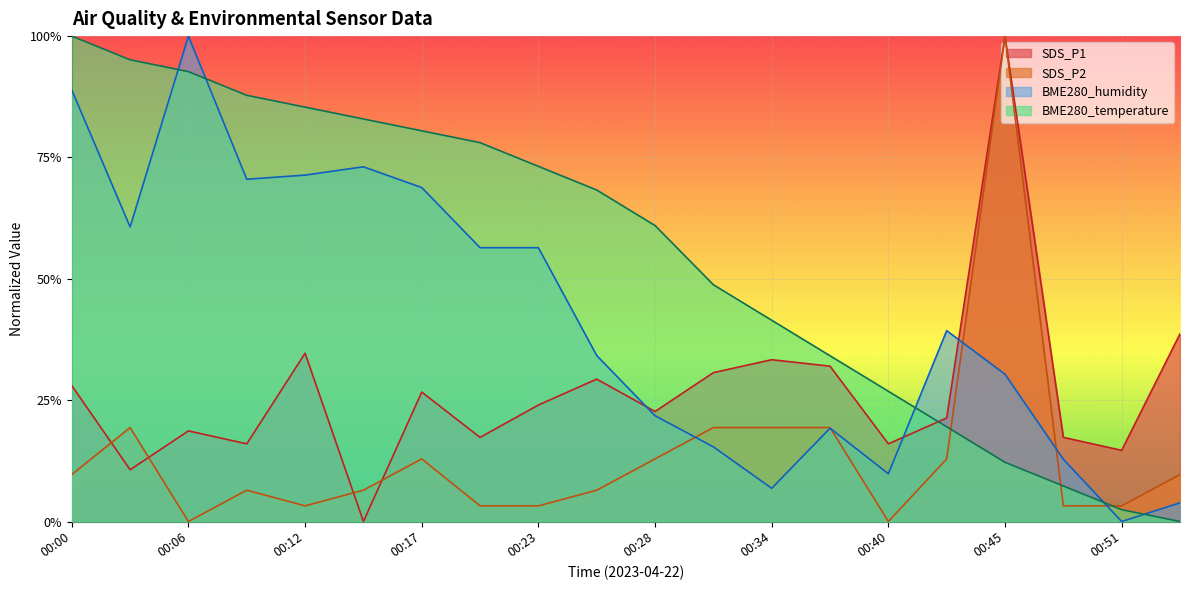

What is the value of the BME280_temperature point at the 8th from the left?

0.8